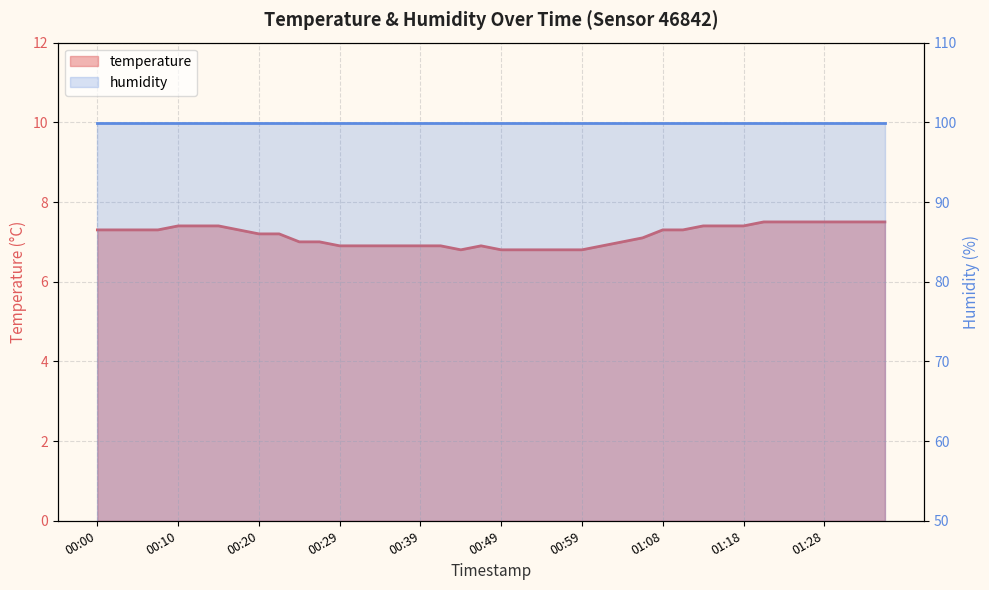

Approximately how many times larger is the value at 00:02 compared to 01:01?

1.1